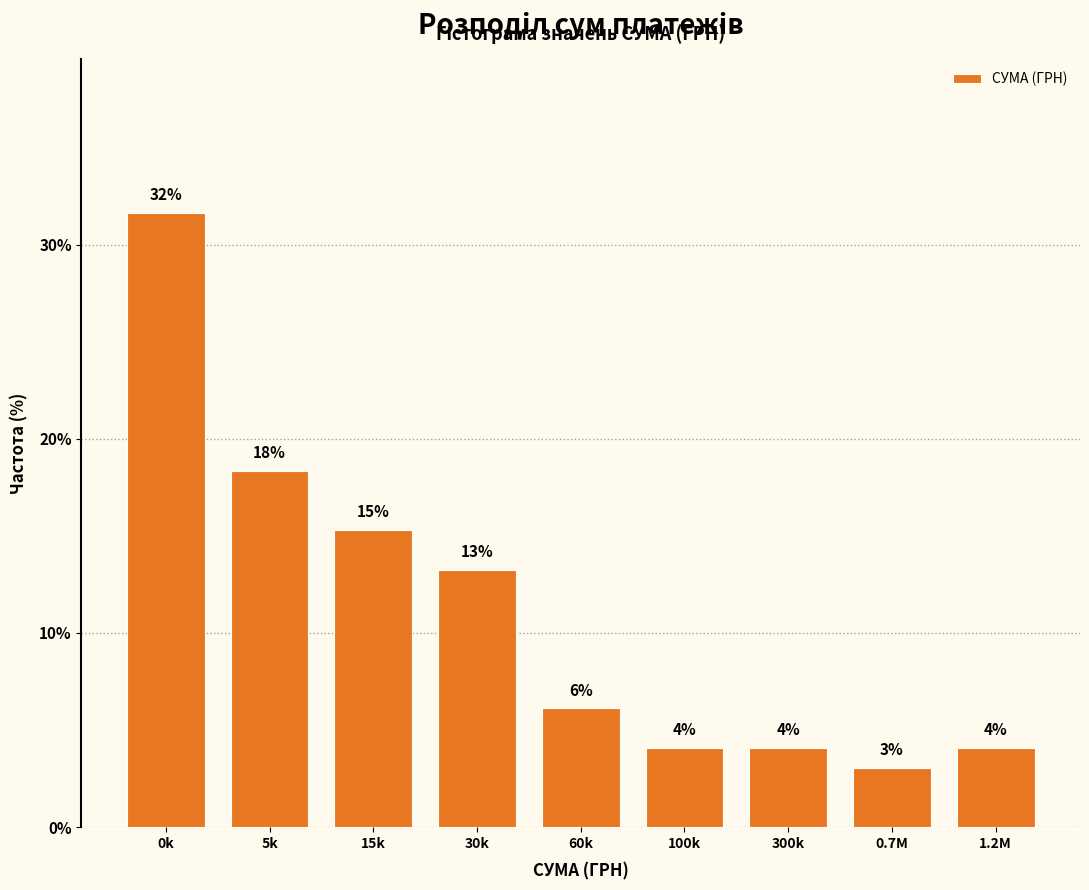

How many bars are there in total?

9